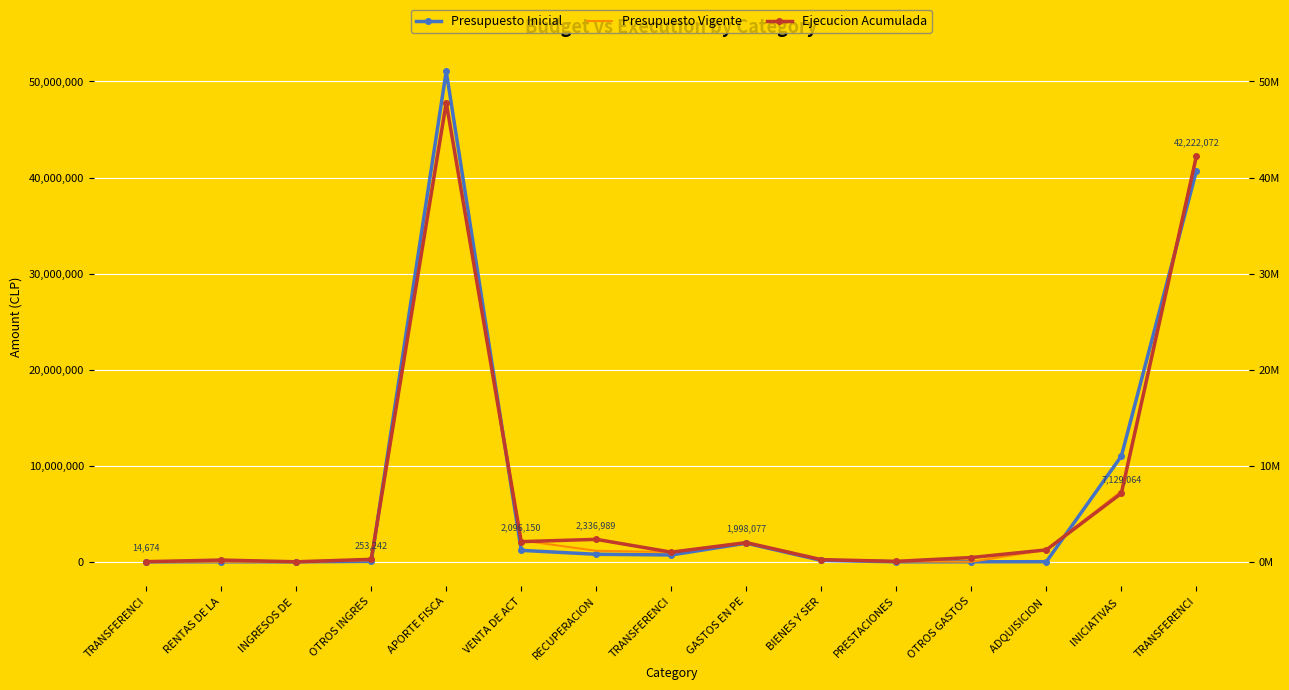

What is the spread (max minus min) of values at INGRESOS DE ?

1950